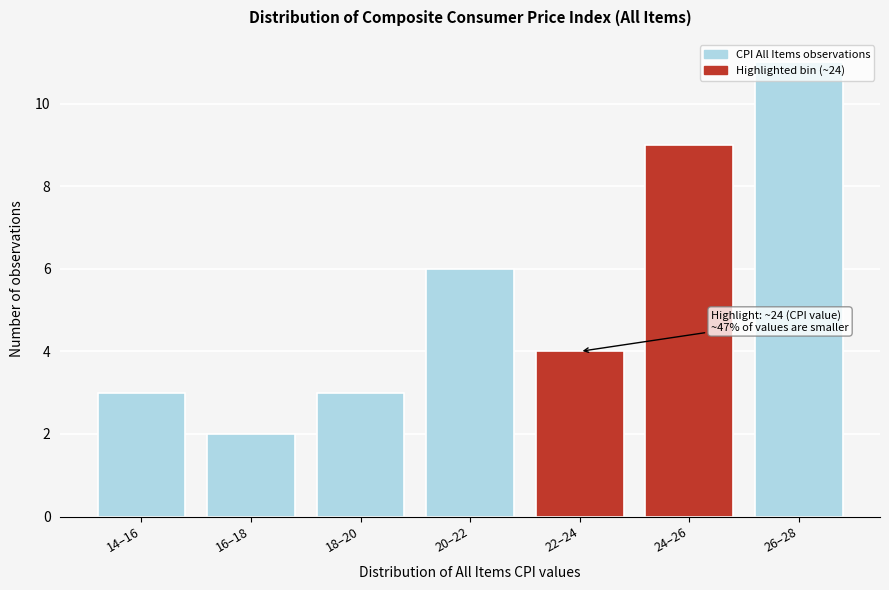

What is the change in value from 14–16 to 24–26?

+6